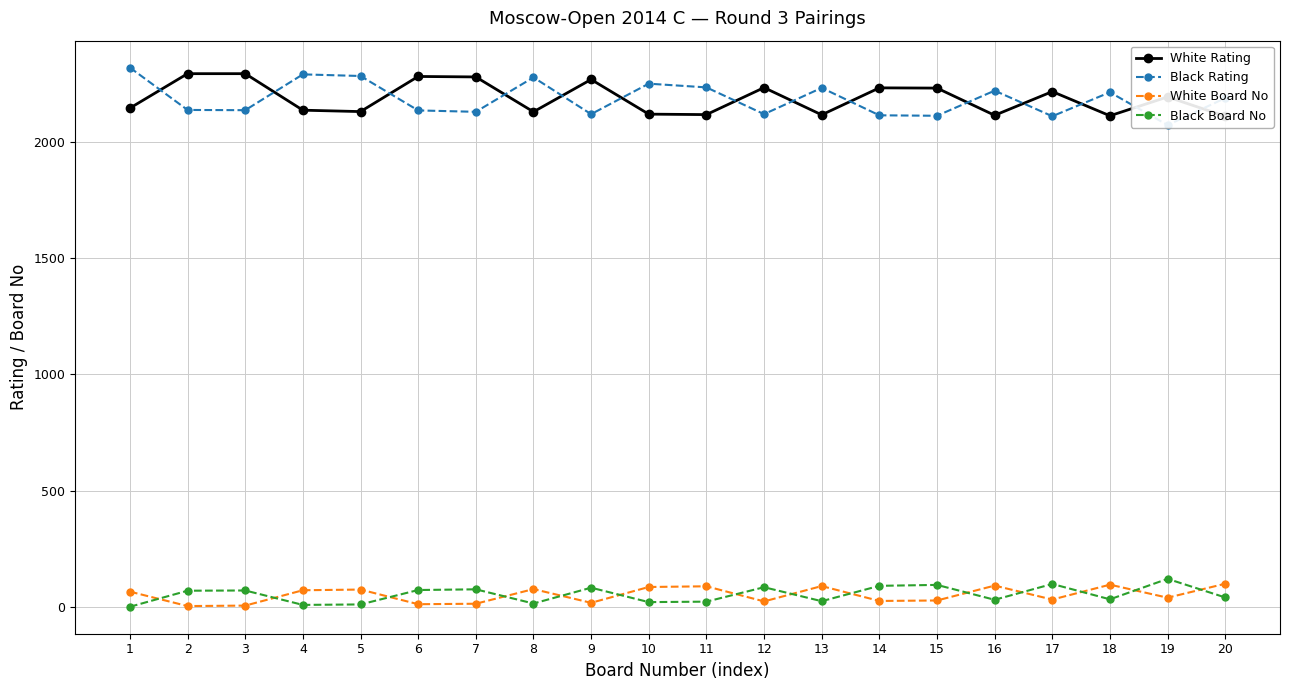

At which label does Black Board No first exceed 70?

3